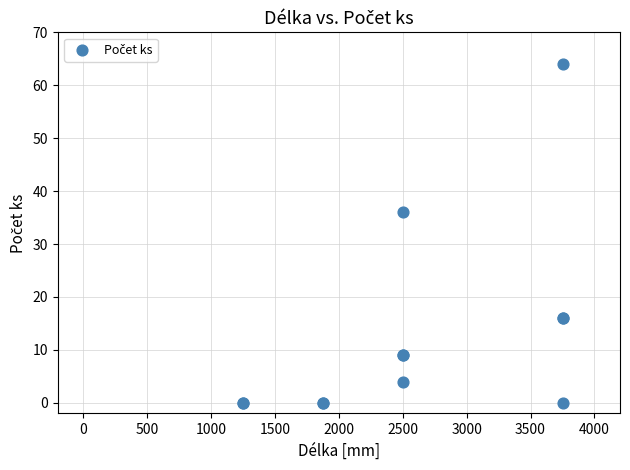

What Y value in the scatter plot is closest to 32?

36